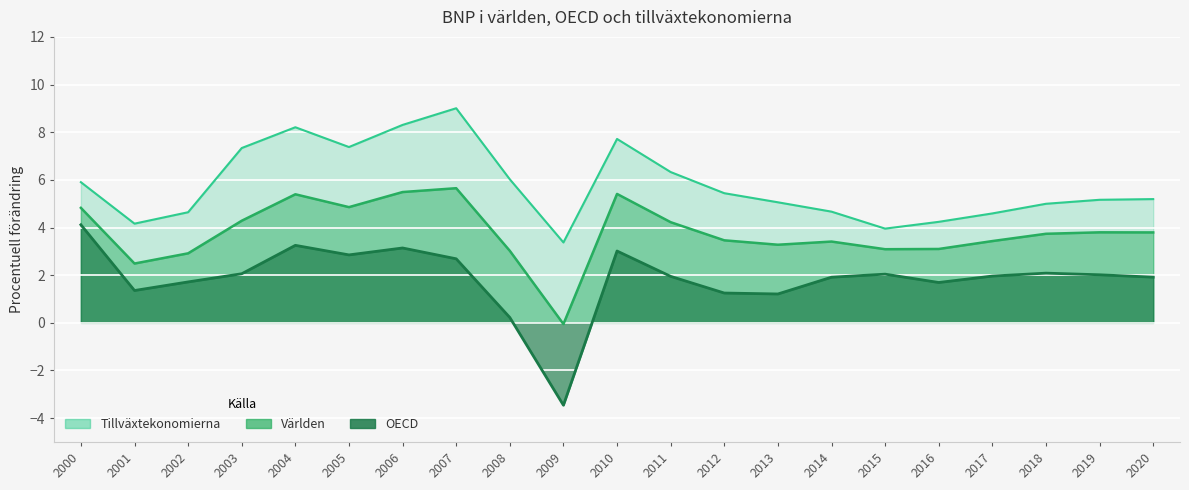

Reading right to left, extract all data points from this chart.

Världen: 2020=3.8	2019=3.8	2018=3.7	2017=3.4	2016=3.1	2015=3.1	2014=3.4	2013=3.3	2012=3.5	2011=4.2	2010=5.4	2009=-0.1	2008=3.0	2007=5.6	2006=5.5	2005=4.9	2004=5.4	2003=4.3	2002=2.9	2001=2.5	2000=4.8
OECD: 2020=1.9	2019=2.0	2018=2.1	2017=2.0	2016=1.7	2015=2.0	2014=1.9	2013=1.2	2012=1.3	2011=2.0	2010=3.0	2009=-3.5	2008=0.2	2007=2.7	2006=3.1	2005=2.9	2004=3.3	2003=2.1	2002=1.7	2001=1.4	2000=4.1
Tillväxtekonomierna: 2020=5.2	2019=5.2	2018=5.0	2017=4.6	2016=4.2	2015=4.0	2014=4.7	2013=5.1	2012=5.4	2011=6.3	2010=7.7	2009=3.4	2008=6.0	2007=9.0	2006=8.3	2005=7.4	2004=8.2	2003=7.3	2002=4.6	2001=4.2	2000=5.9